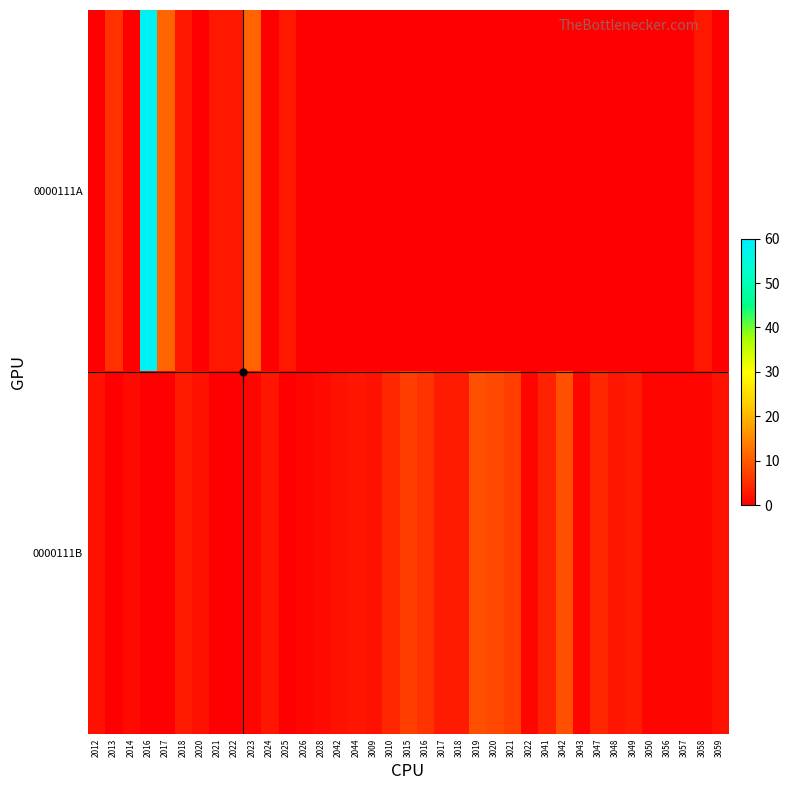

Between 3050 and 2016, which is larger?

2016